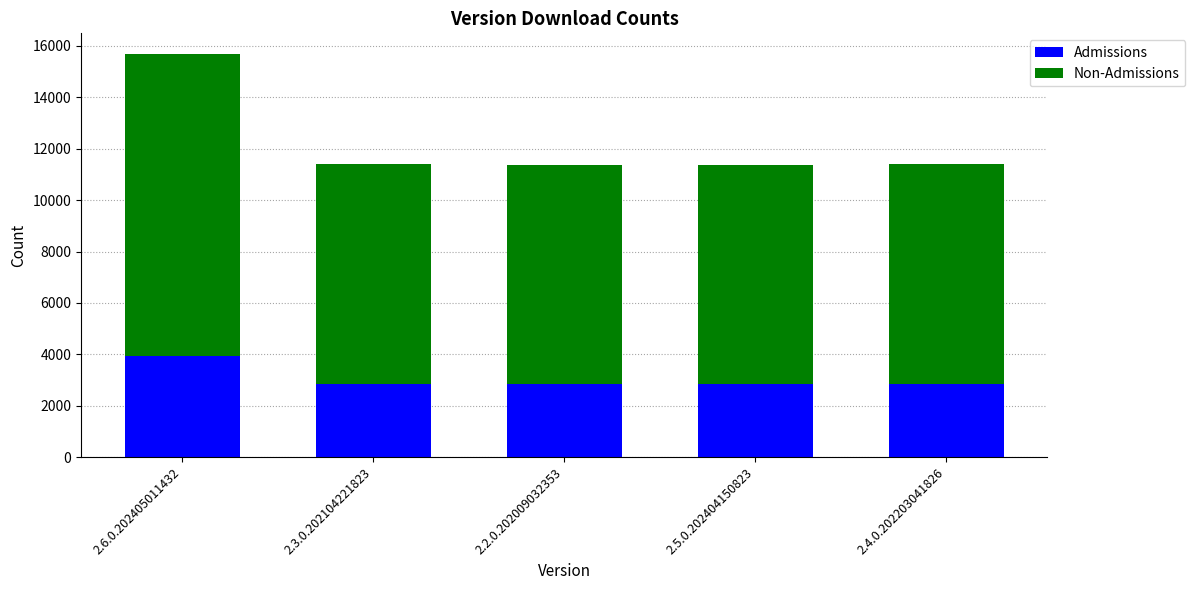

What is the difference between the Admissions values at 2.4.0.202203041826 and 2.6.0.202405011432?

1079